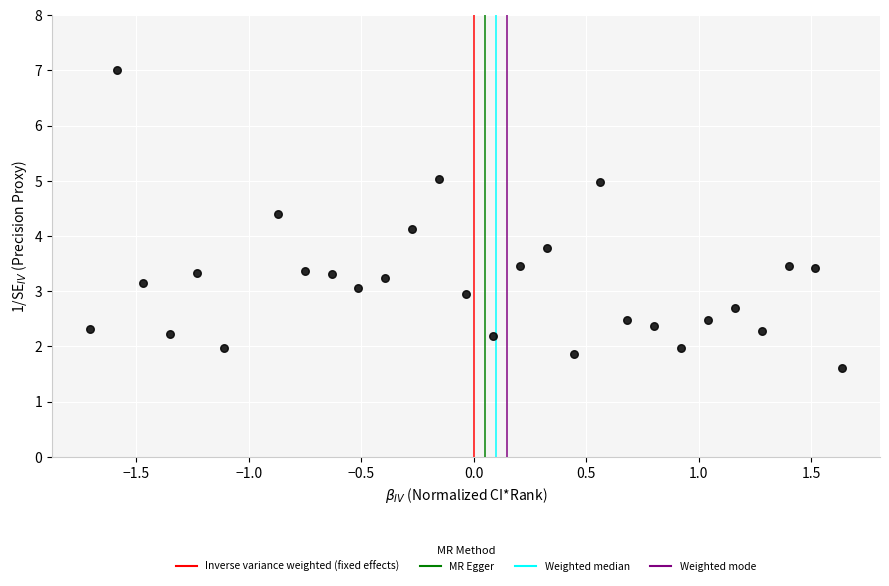

What is the range of X values (max minus min)?

3.3